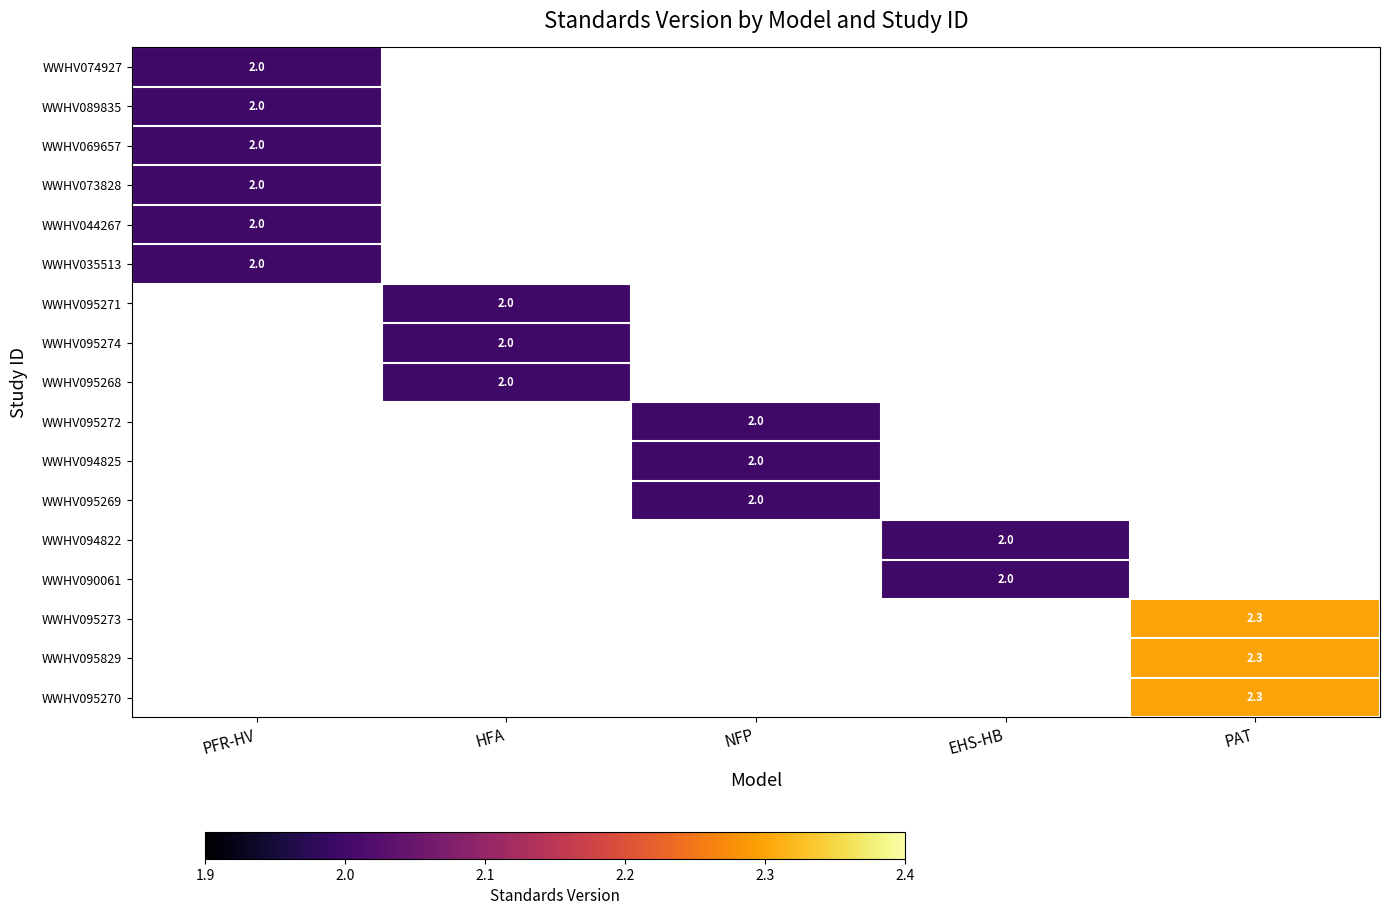

The WWHV095273 series shows 2.3 at PAT. True or false?

True